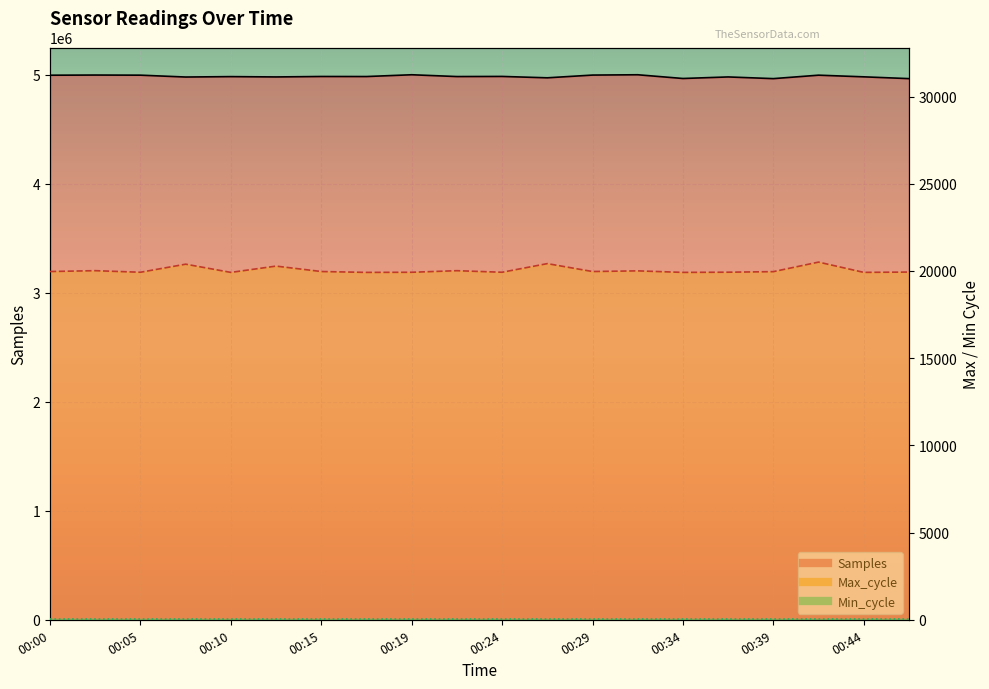

Count the number of data series in this chart.

3